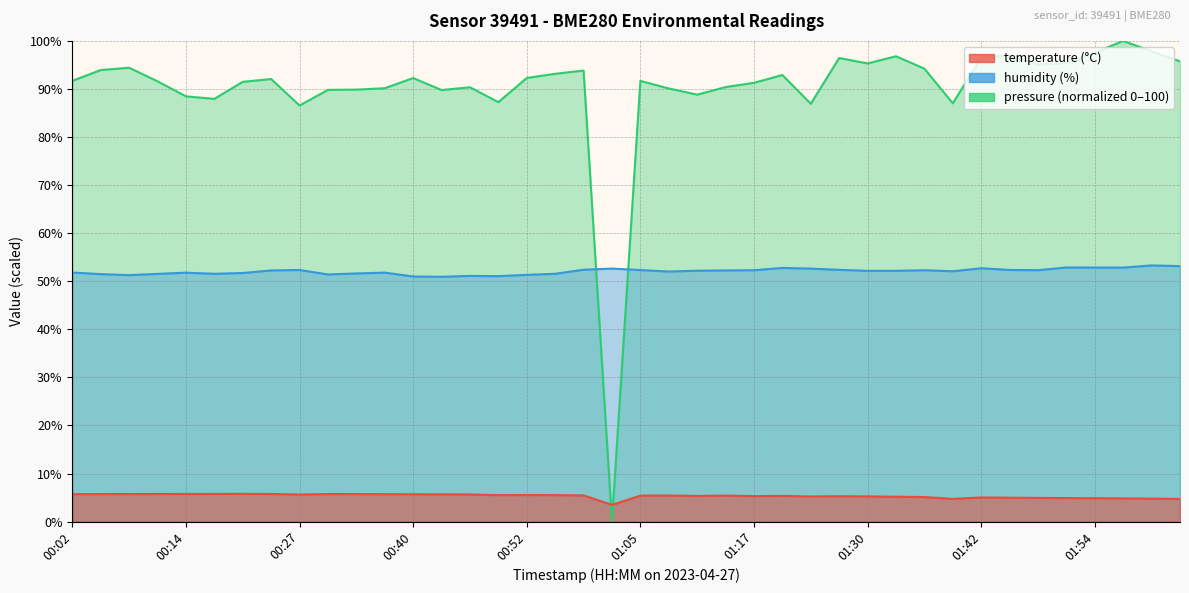

What position from the right is 01:01?

21